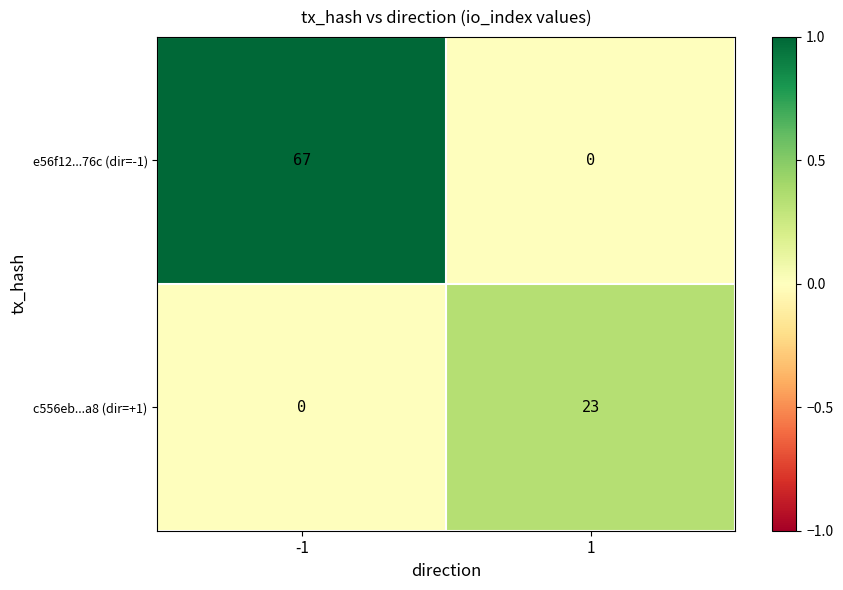

Which series has the largest total across all categories?

e56f12...76c (dir=-1)